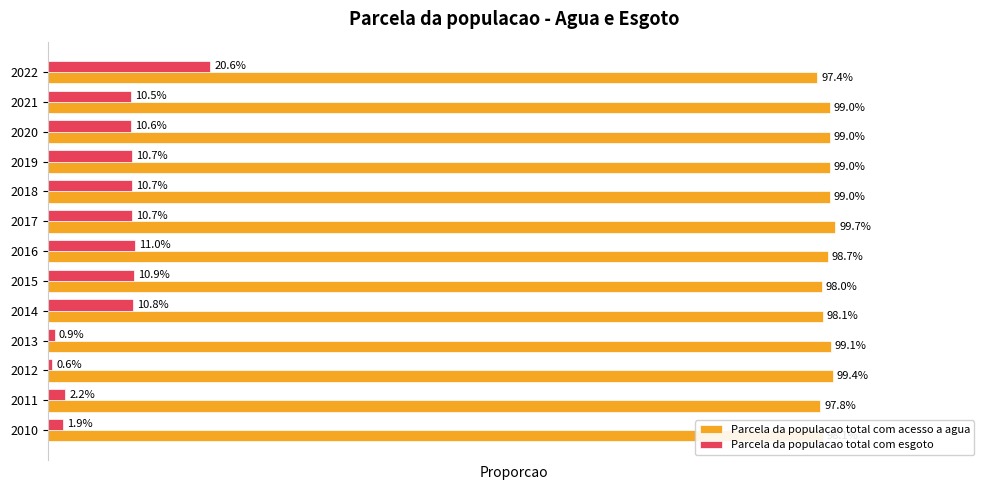

What is the value of the Parcela da populacao total com acesso a agua bar at the 6th from the left?

1.0